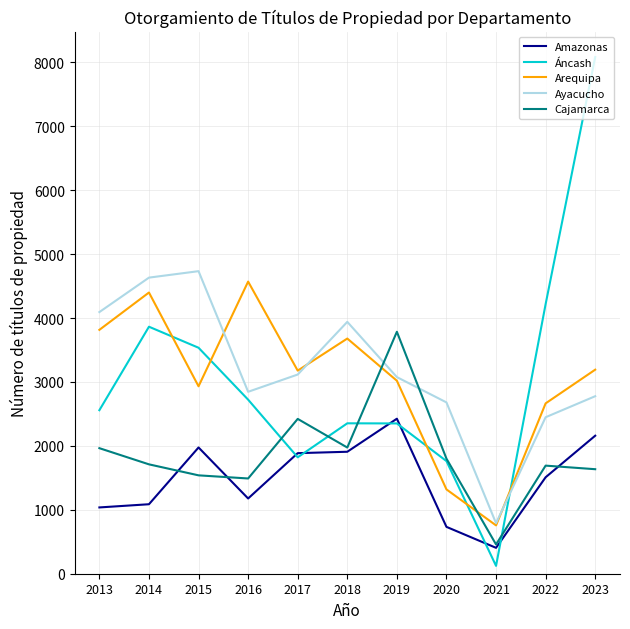

Does the chart have visible grid lines?

Yes